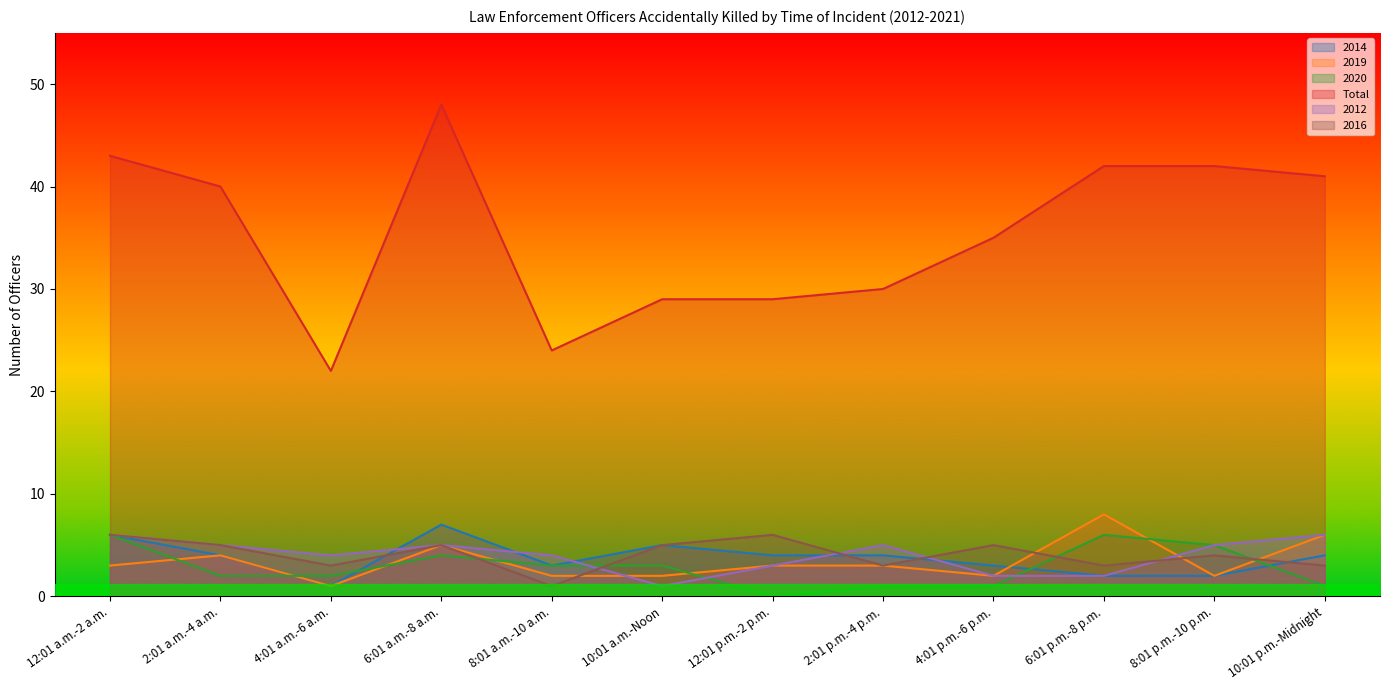

What is the approximate value of 2019 at 4:01 p.m.-6 p.m.?

2